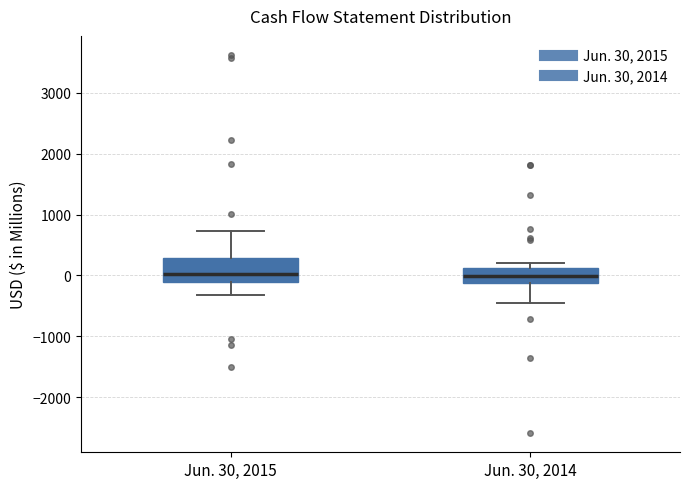

Reading left to right, transcribe this box plot: for each box, give where its median line is, the range the box spans, and where its two whiskers end, as read against the y-axis. The values are not printed on the chart, so give them approximately, as read against the axis.

Jun. 30, 2015: median 0, box -100 to 300, whiskers -300 to 700
Jun. 30, 2014: median 0, box -100 to 100, whiskers -500 to 200